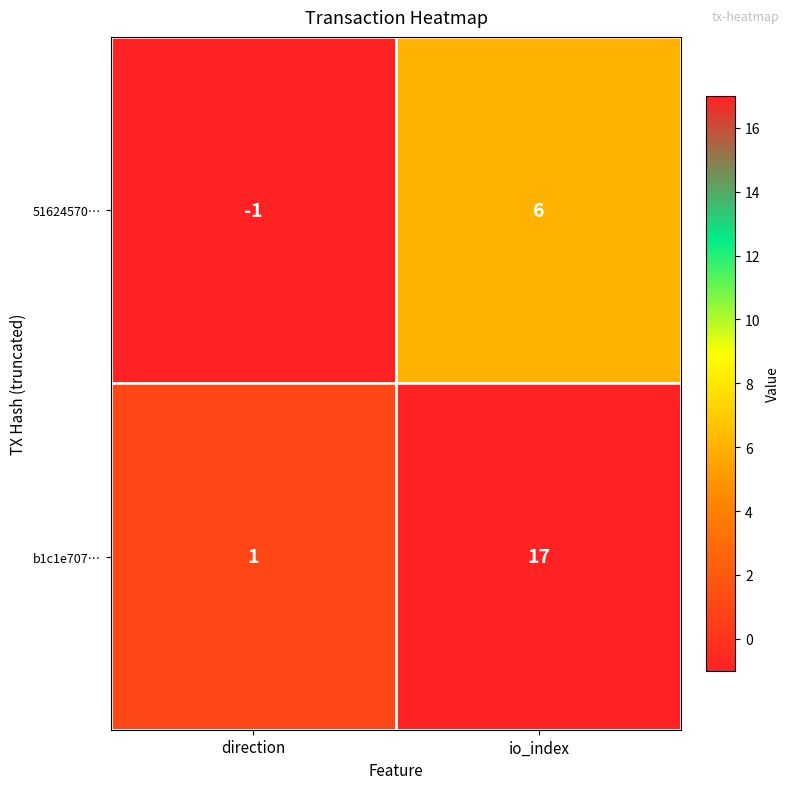

How many distinct data groups are displayed?

2